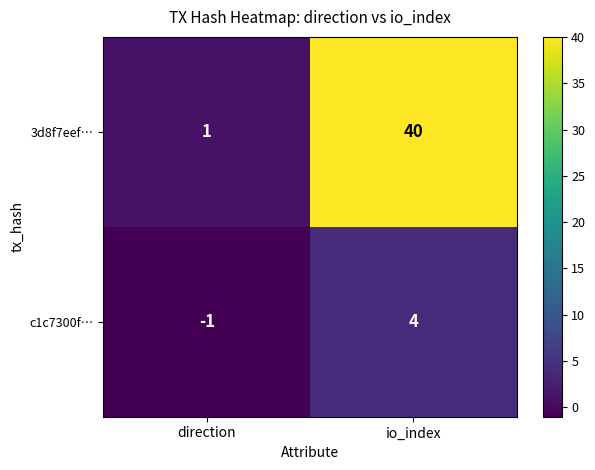

Rank the series at io_index from lowest to highest value.

c1c7300f…, 3d8f7eef…